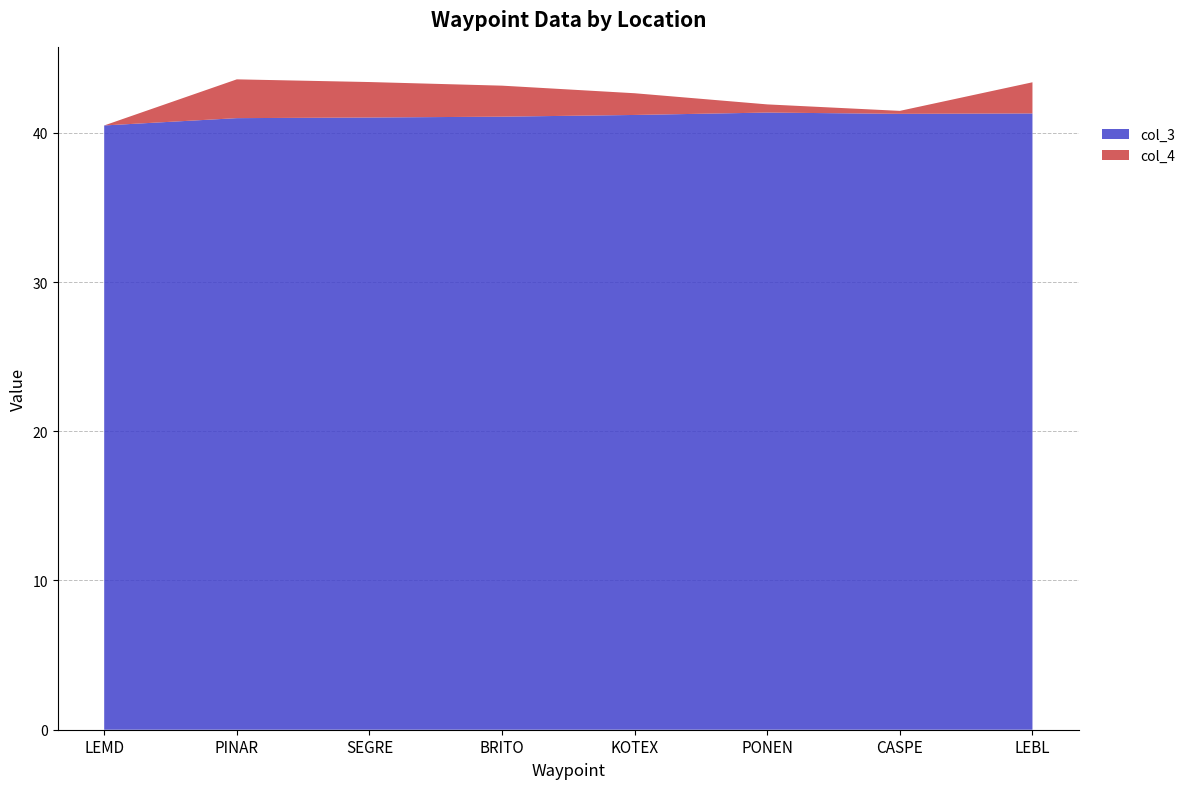

Reading left to right, what are all the values shown in this chart?

col_3: LEMD=40.5	PINAR=41.0	SEGRE=41.0	BRITO=41.1	KOTEX=41.2	PONEN=41.4	CASPE=41.3	LEBL=41.3
col_4: LEMD=0.0	PINAR=2.6	SEGRE=2.4	BRITO=2.1	KOTEX=1.5	PONEN=0.5	CASPE=0.2	LEBL=2.1